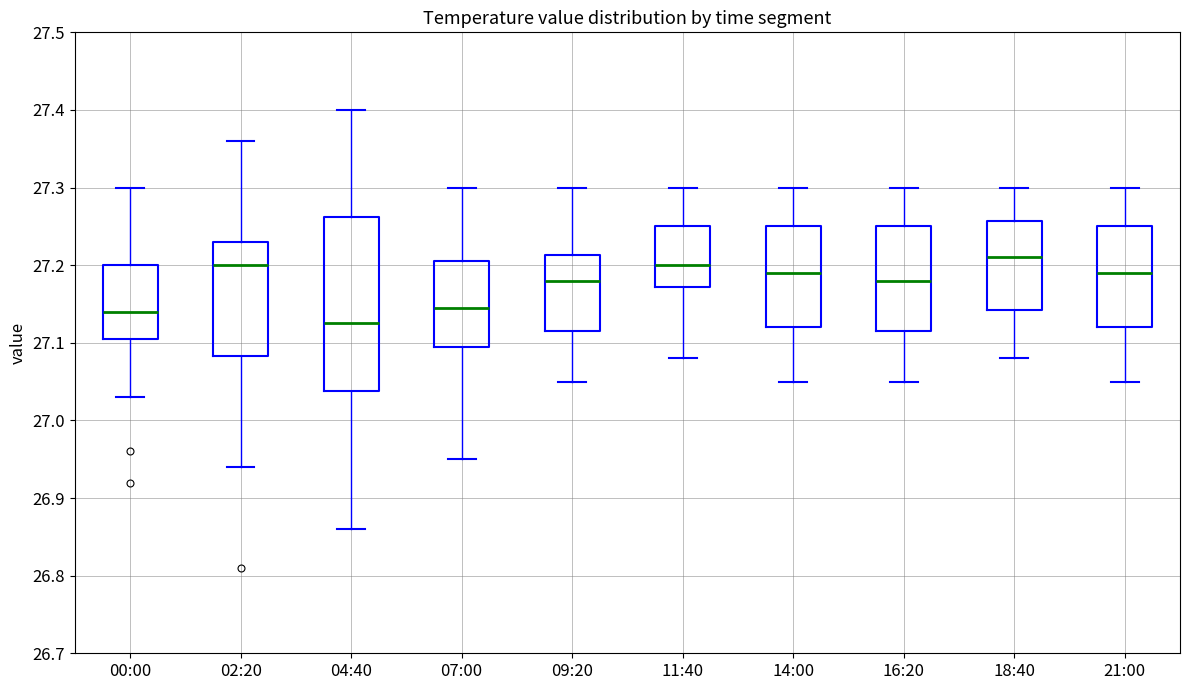

Which box is the tallest, from its lower edge to its upper edge?

04:40